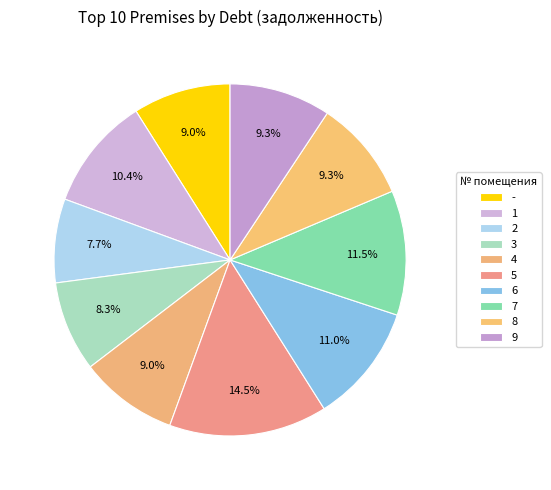

Which slice is the smallest?

2